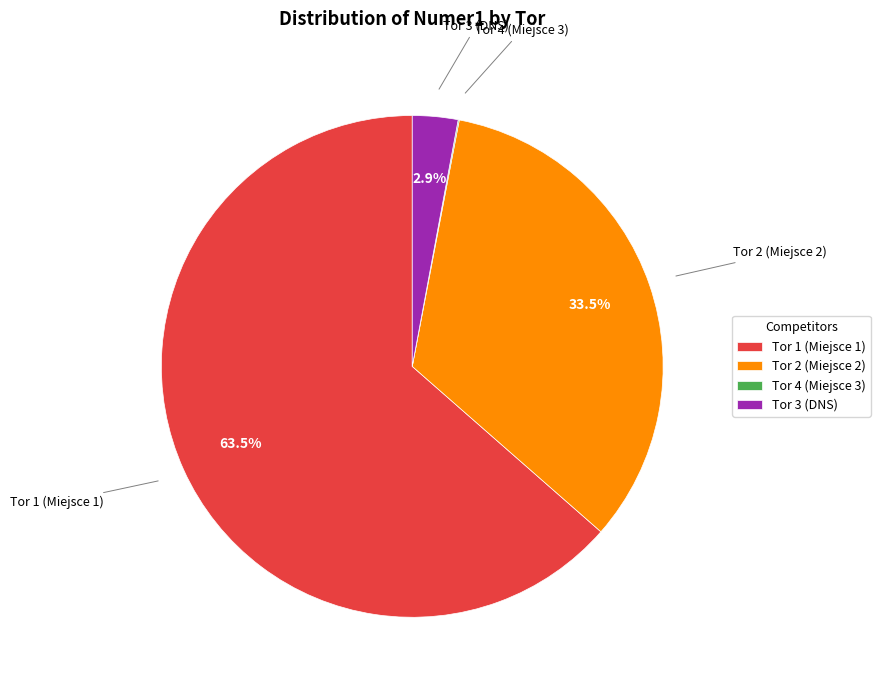

To the nearest percent, what portion does Tor 3 (DNS) represent?

3%